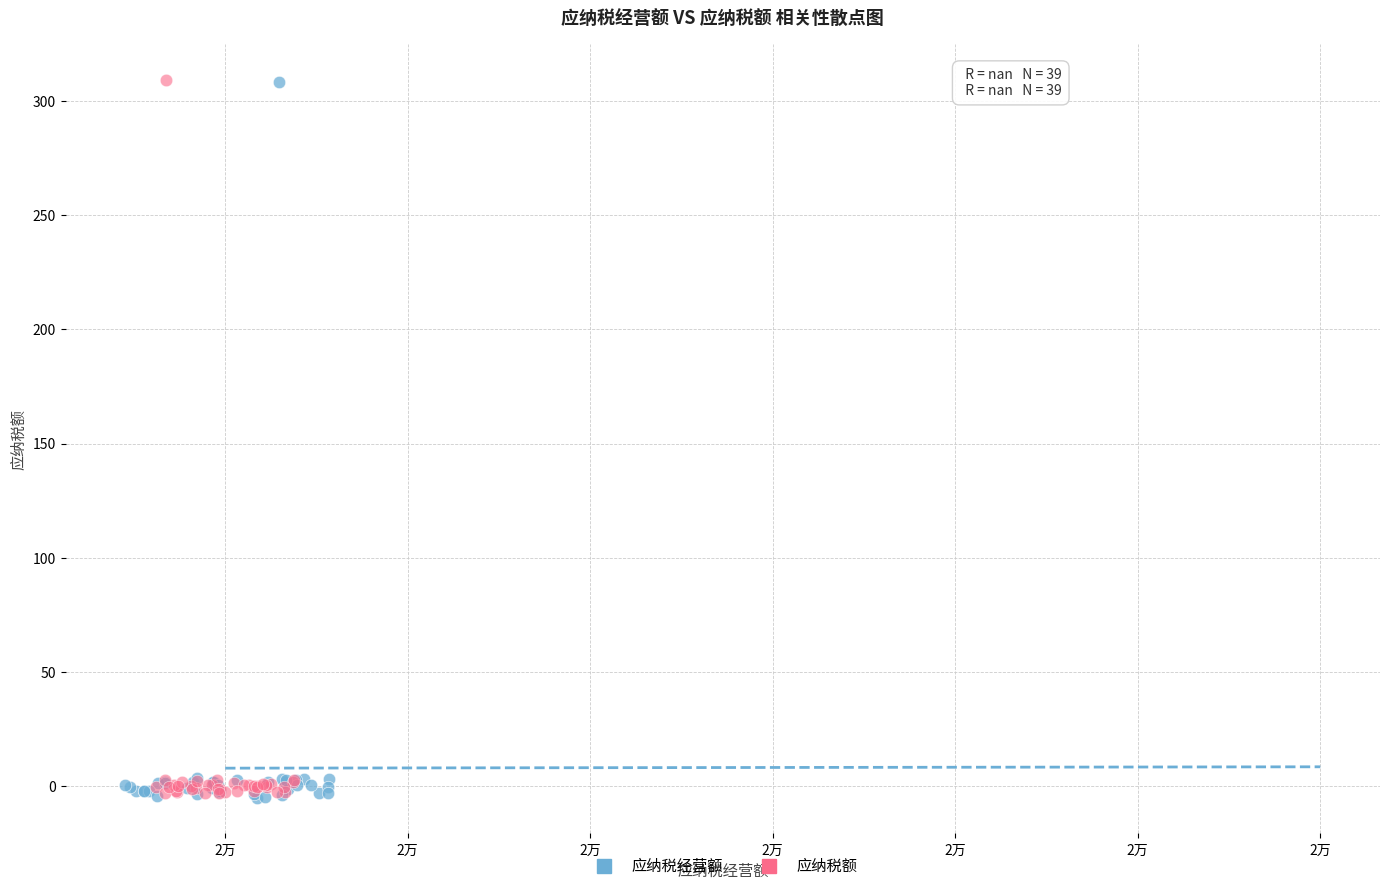

Which series has the widest spread of Y values?

应纳税经营额